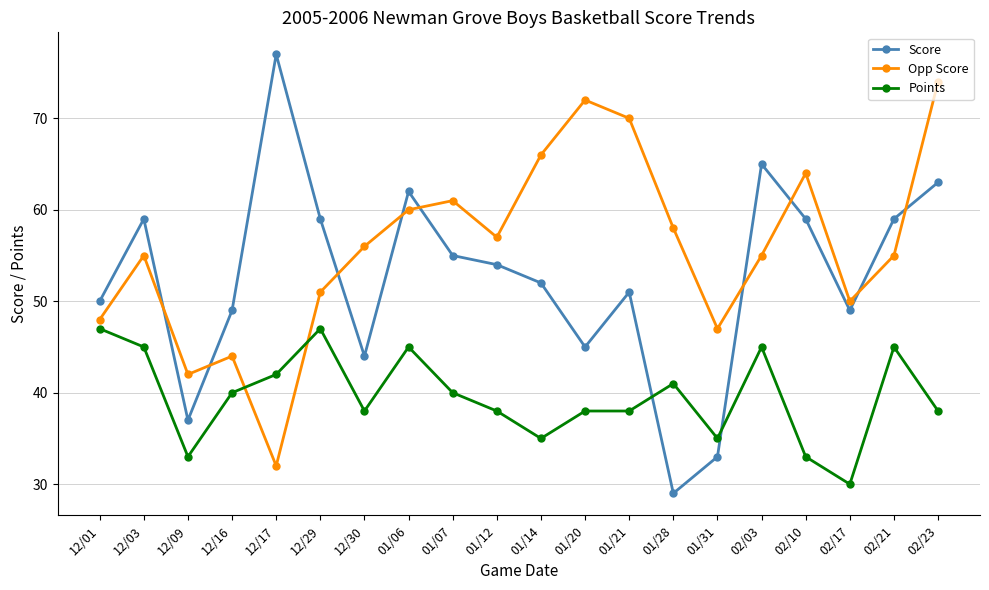

Which category has the highest value in the Score series?

12/17